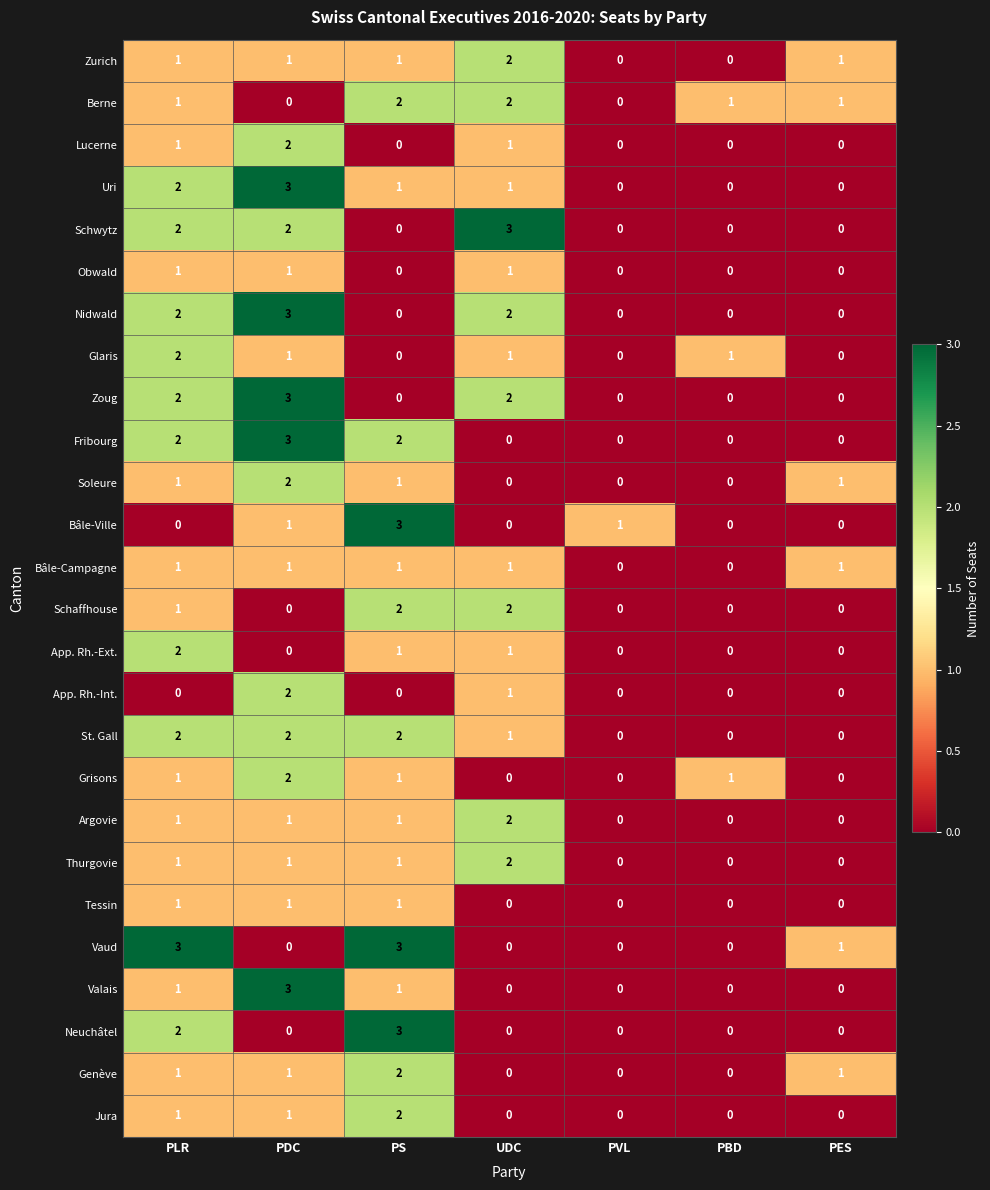

How many categories are shown in the chart?

7